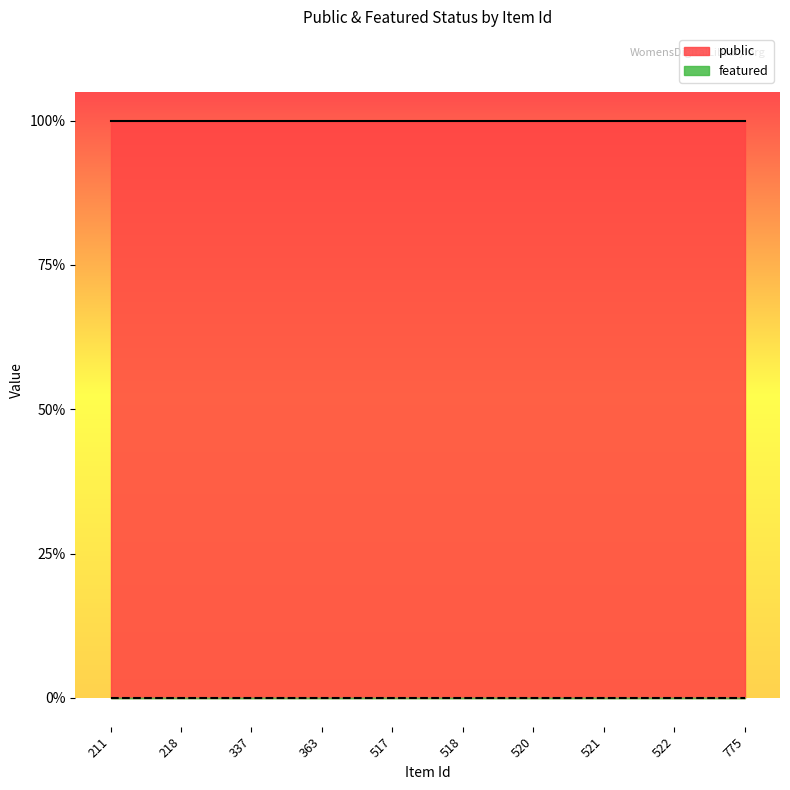

Count the number of categories in the chart.

10